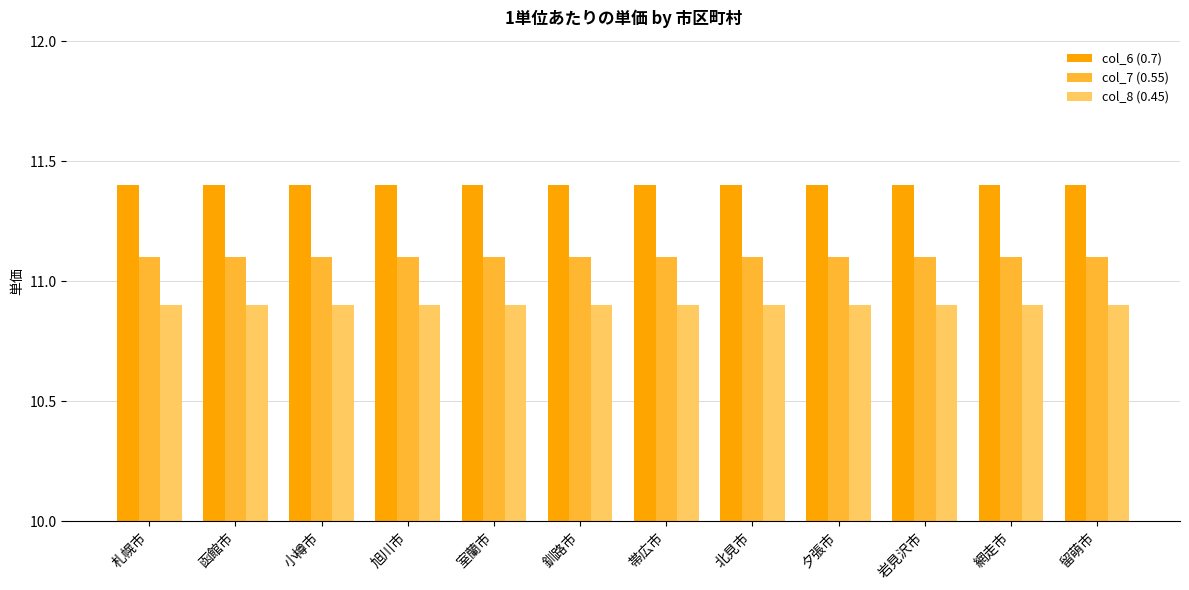

Reading left to right, extract all data points from this chart.

col_6 (0.7): 11.4	11.4	11.4	11.4	11.4	11.4	11.4	11.4	11.4	11.4	11.4	11.4
col_7 (0.55): 11.1	11.1	11.1	11.1	11.1	11.1	11.1	11.1	11.1	11.1	11.1	11.1
col_8 (0.45): 10.9	10.9	10.9	10.9	10.9	10.9	10.9	10.9	10.9	10.9	10.9	10.9